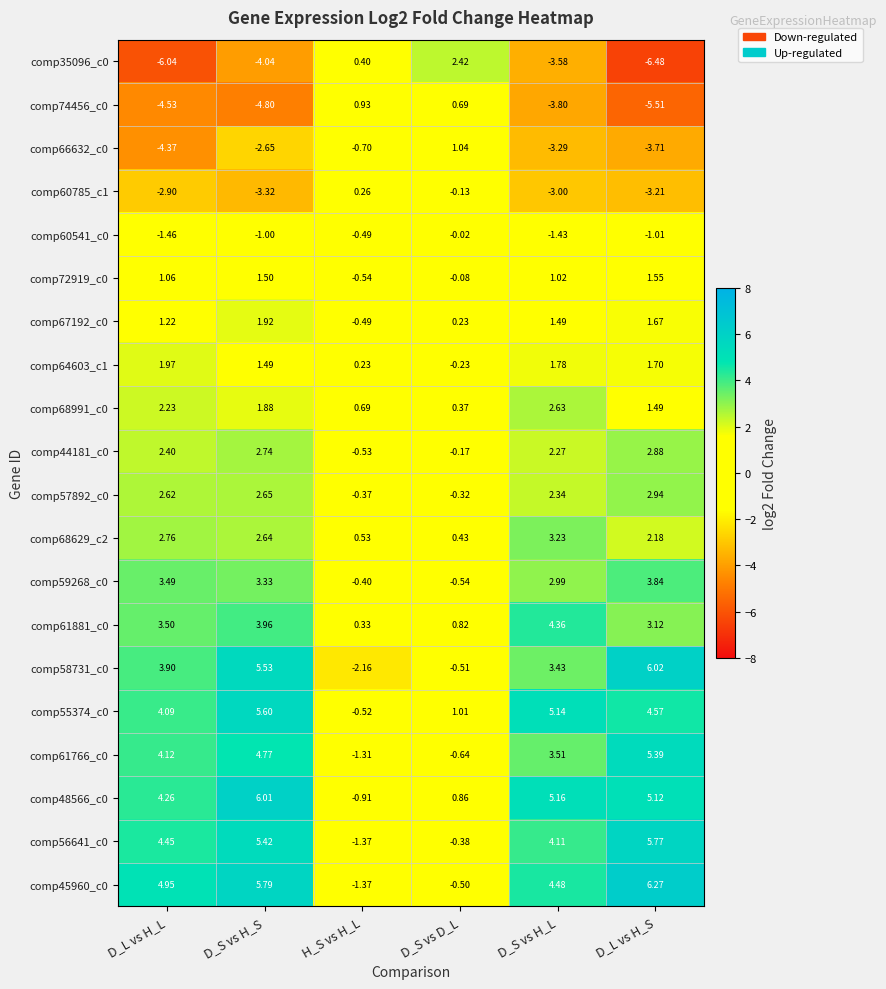

How many values in the comp67192_c0 series are below 1?

2